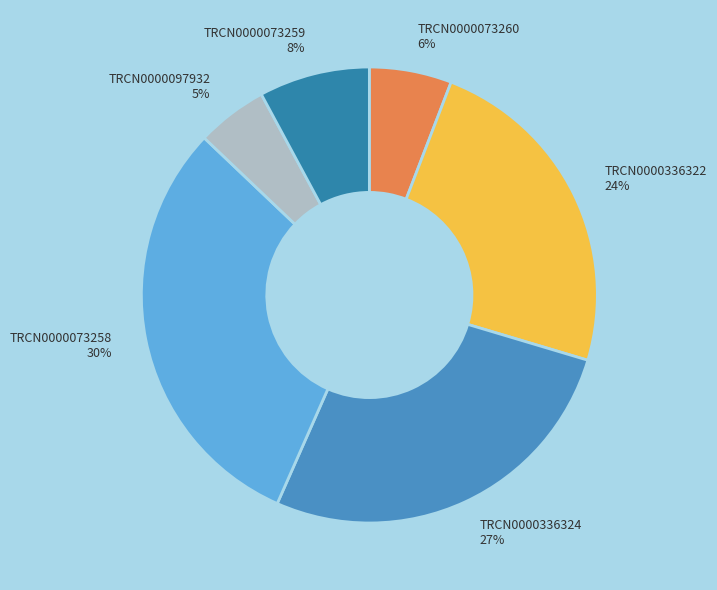

Between TRCN0000073260 and TRCN0000336324, which is larger?

TRCN0000336324